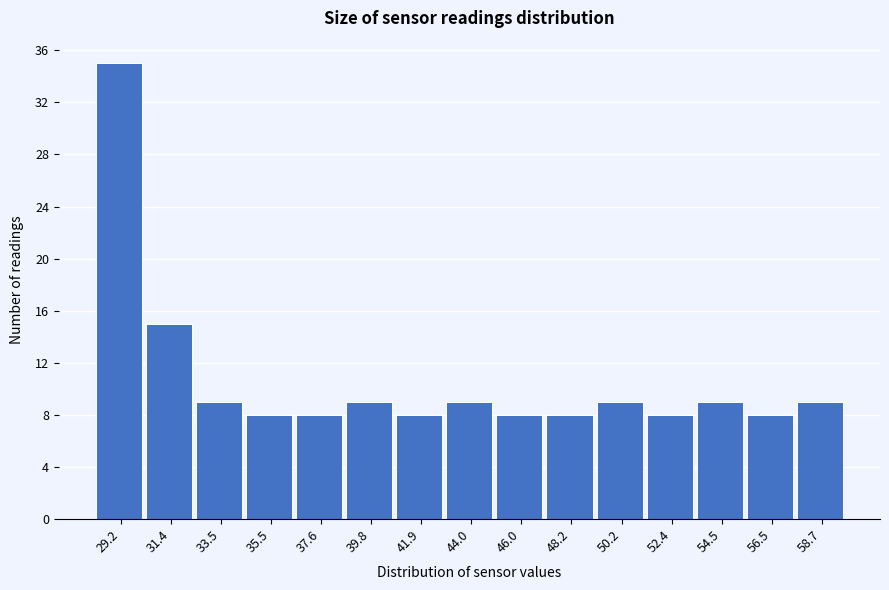

Reading left to right, extract all data points from this chart.

29.2=35	31.4=15	33.5=9	35.5=8	37.6=8	39.8=9	41.9=8	44.0=9	46.0=8	48.2=8	50.2=9	52.4=8	54.5=9	56.5=8	58.7=9